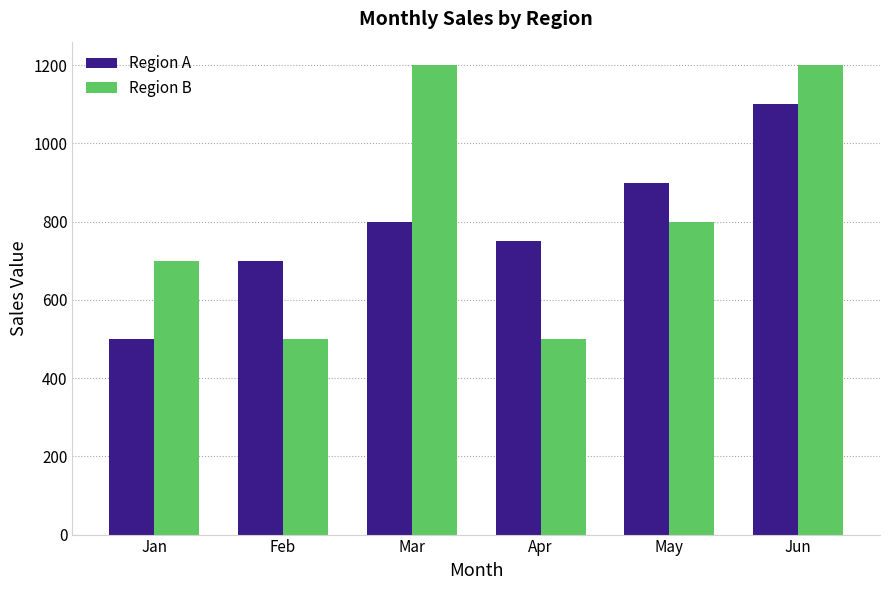

At which category is the sum across all series the highest?

Jun